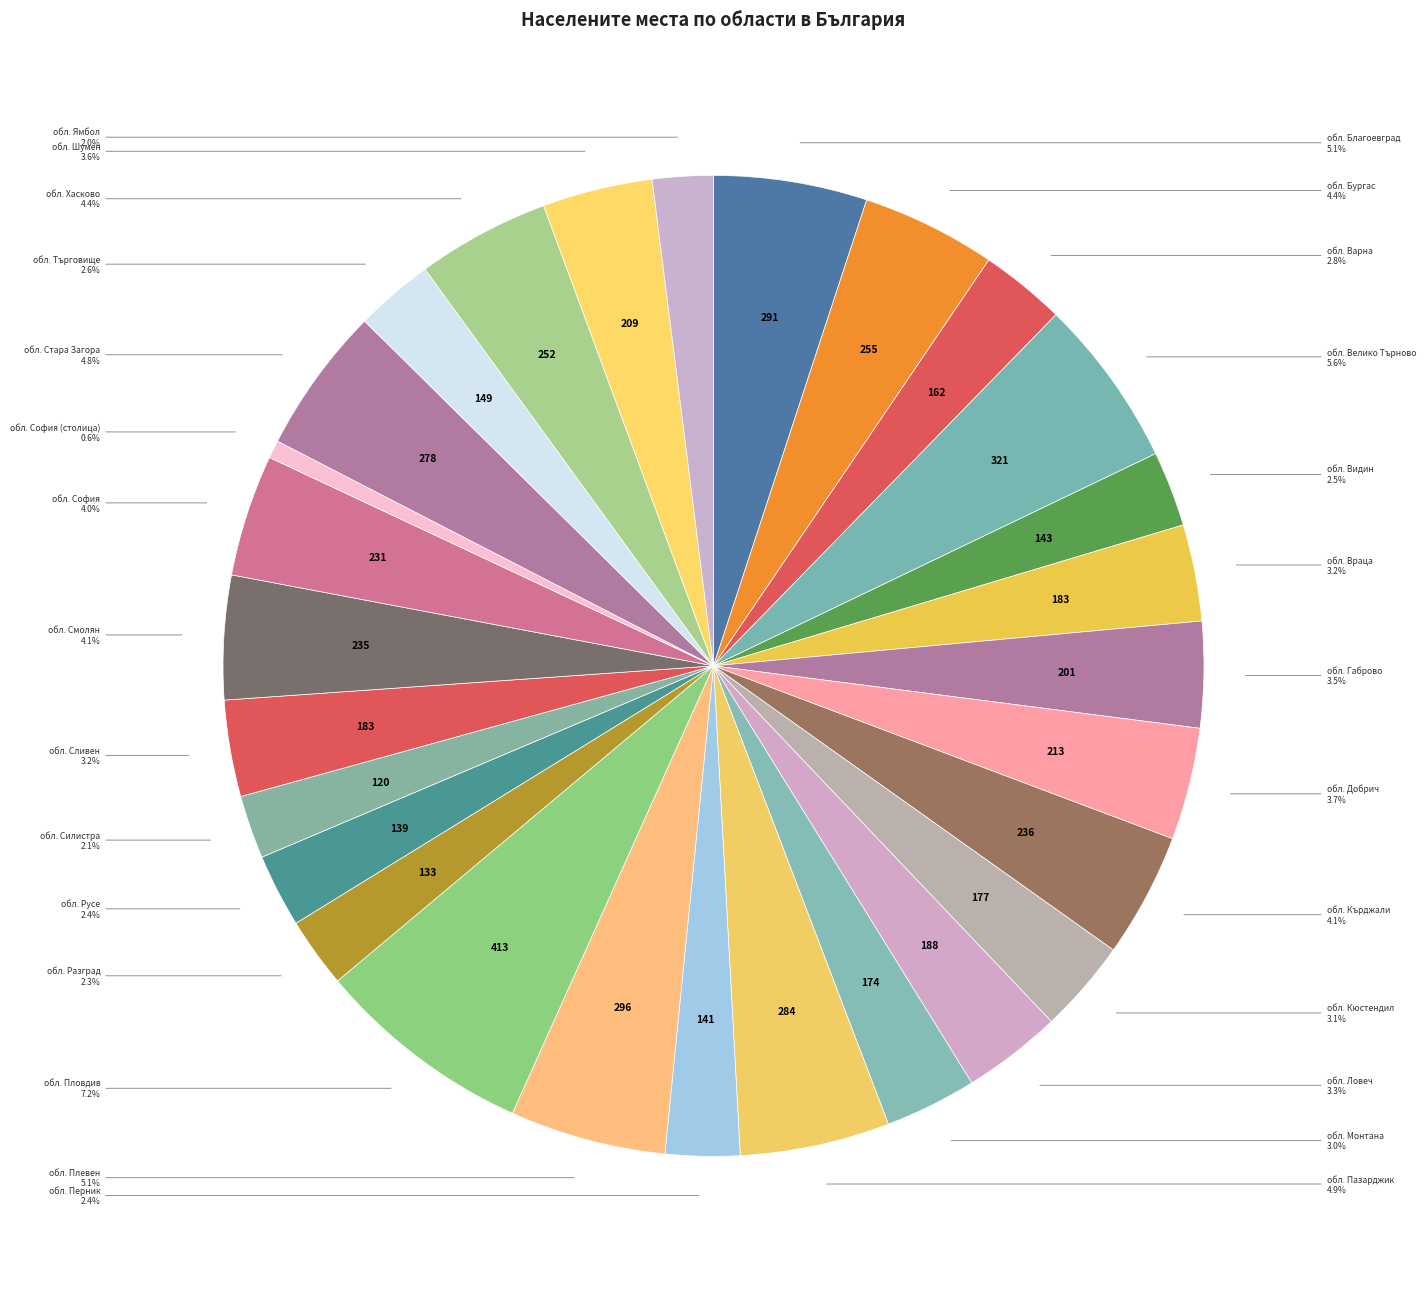

Count the number of slices in the pie.

28